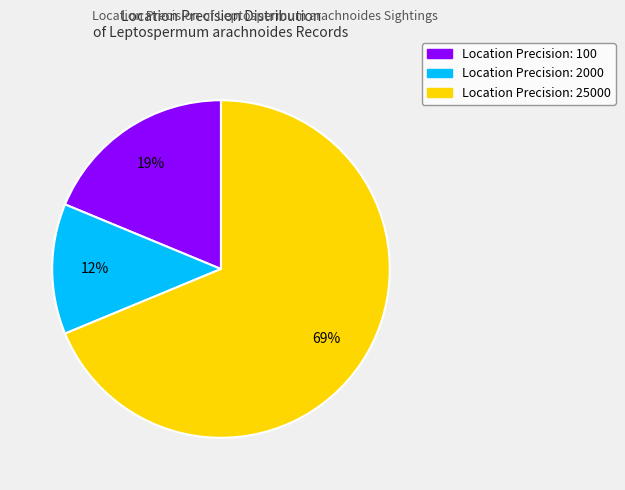

Is there any slice that represents more than half of the pie?

Yes